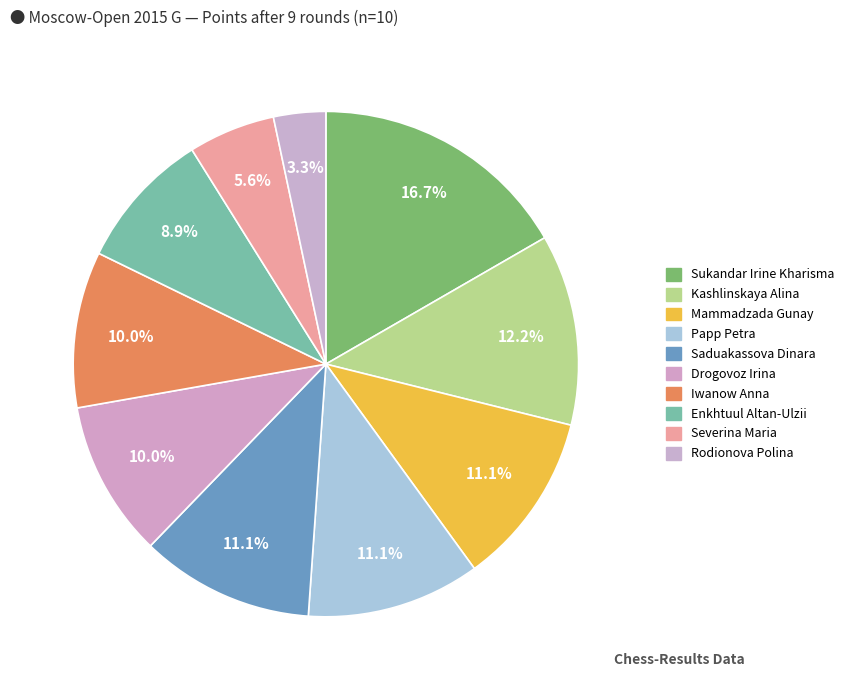

Count the number of slices in the pie.

10